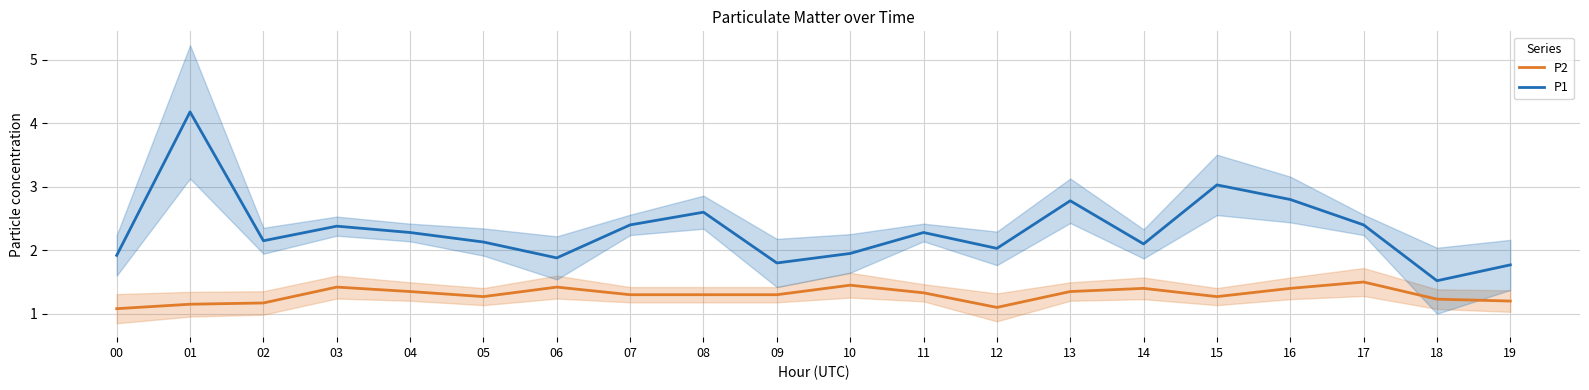

What is the difference between the P1 values at 08 and 13?

0.2